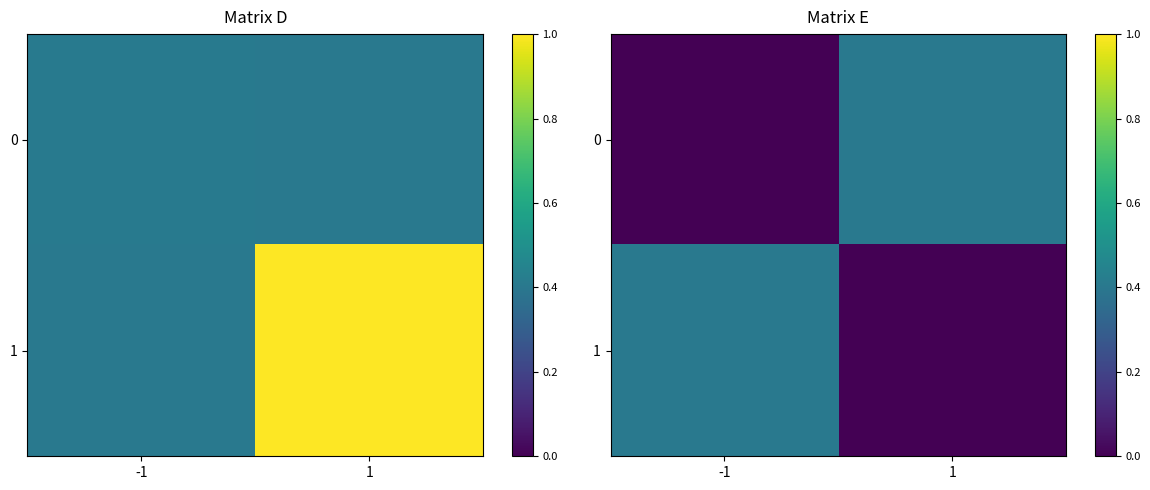

What is the sum of all 0 values?

0.4